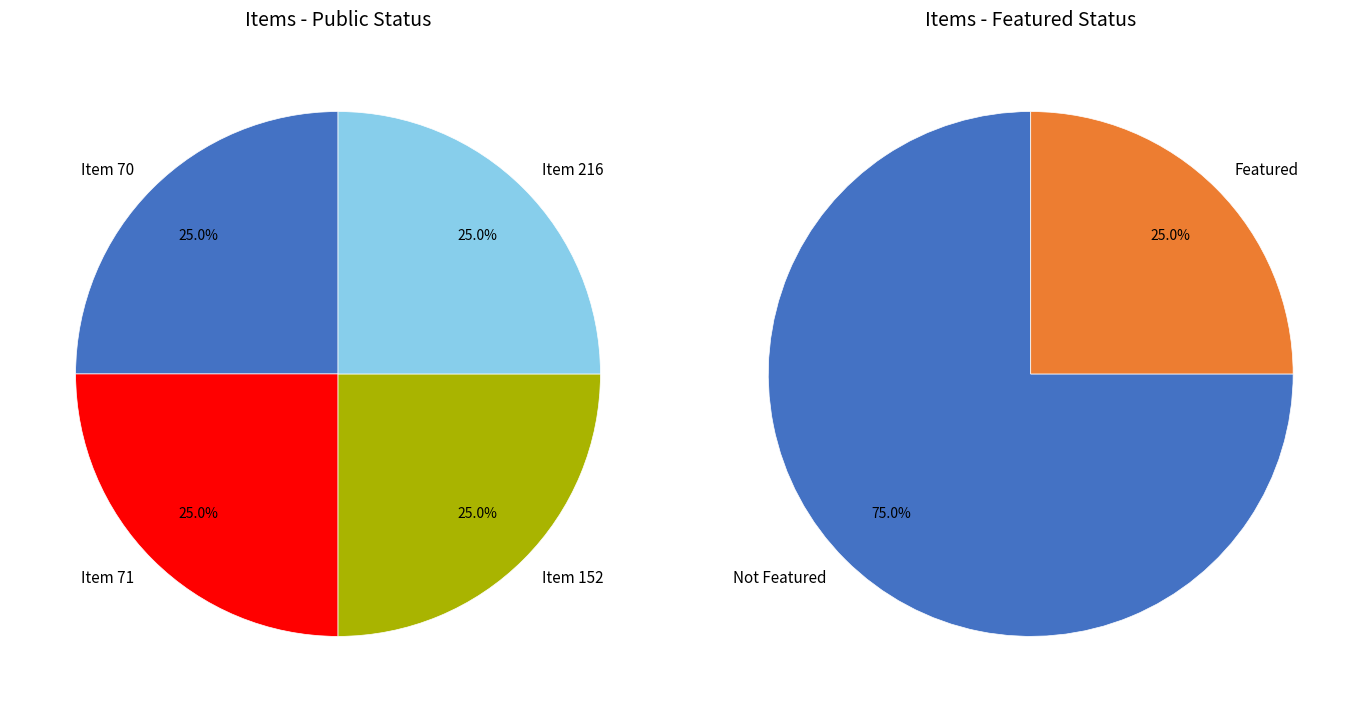

Which series has the widest spread of values?

featured